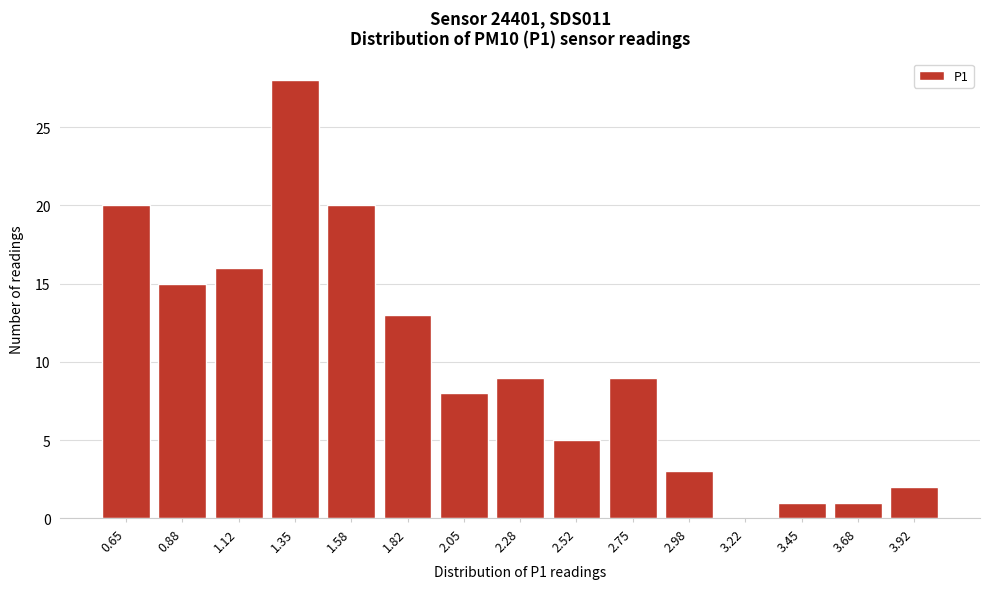

Reading left to right, transcribe all the data shown in this chart.

0.65=20	0.88=15	1.12=16	1.35=28	1.58=20	1.82=13	2.05=8	2.28=9	2.52=5	2.75=9	2.98=3	3.22=0	3.45=1	3.68=1	3.92=2